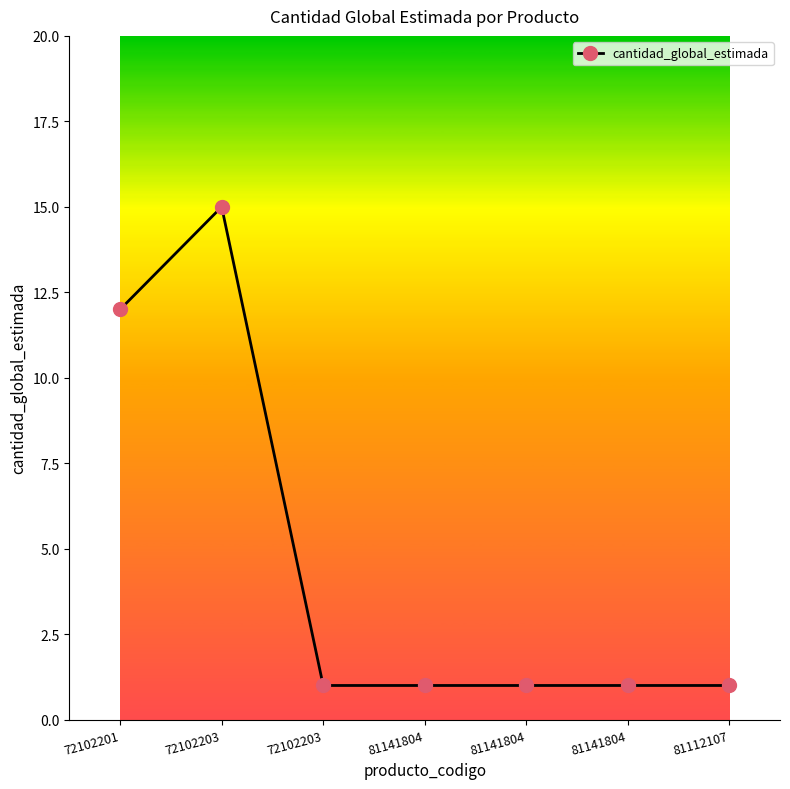

What is the label of the 4th point from the right?

81141804